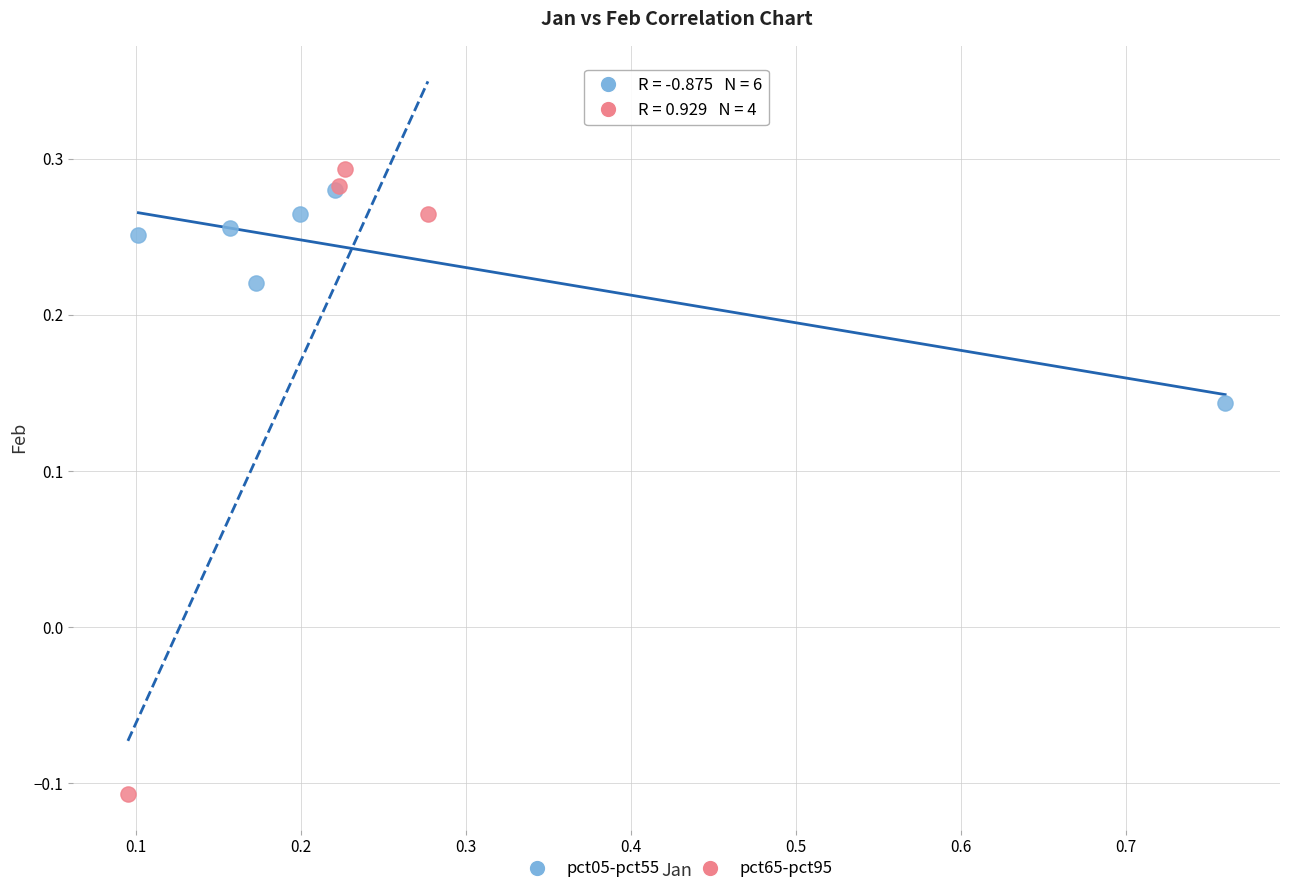

Which series contains the lowest Y value?

pct65-pct95